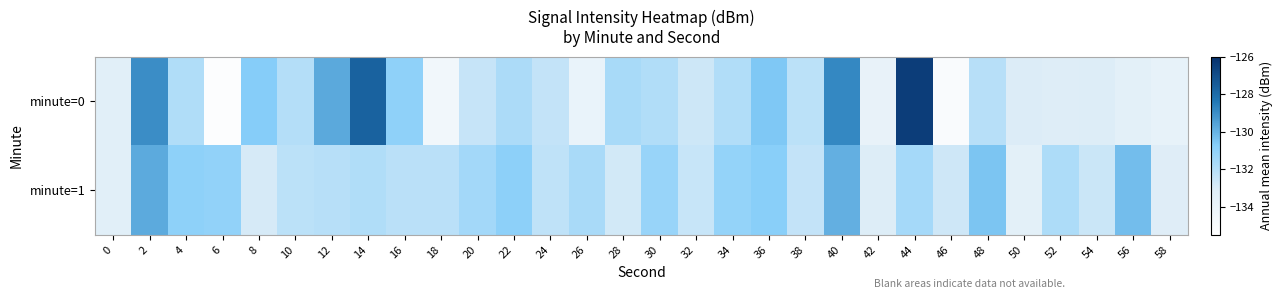

What is the total value across all series at 40?

-258.7